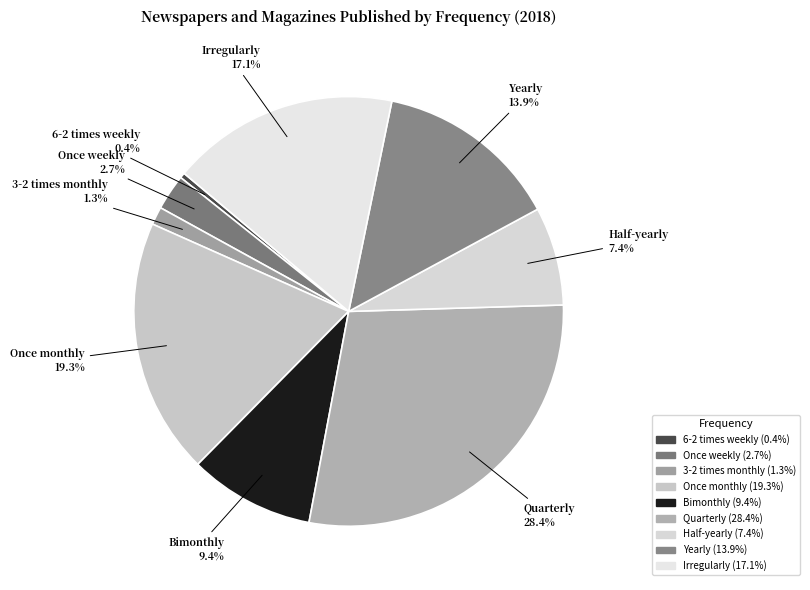

Count the number of slices in the pie.

9